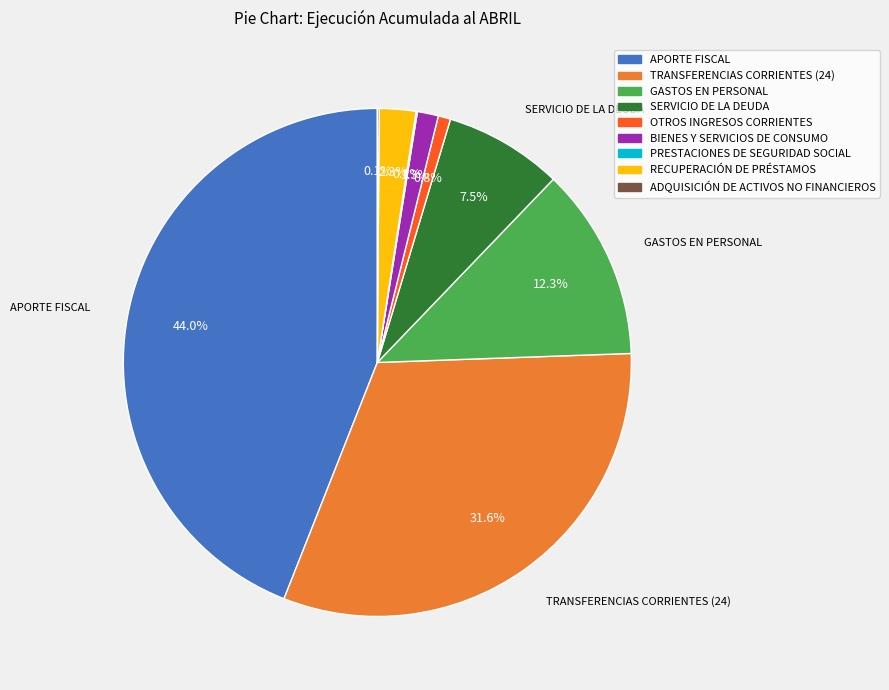

What percentage do SERVICIO DE LA DEUDA and TRANSFERENCIAS CORRIENTES (24) together represent?

39.1%